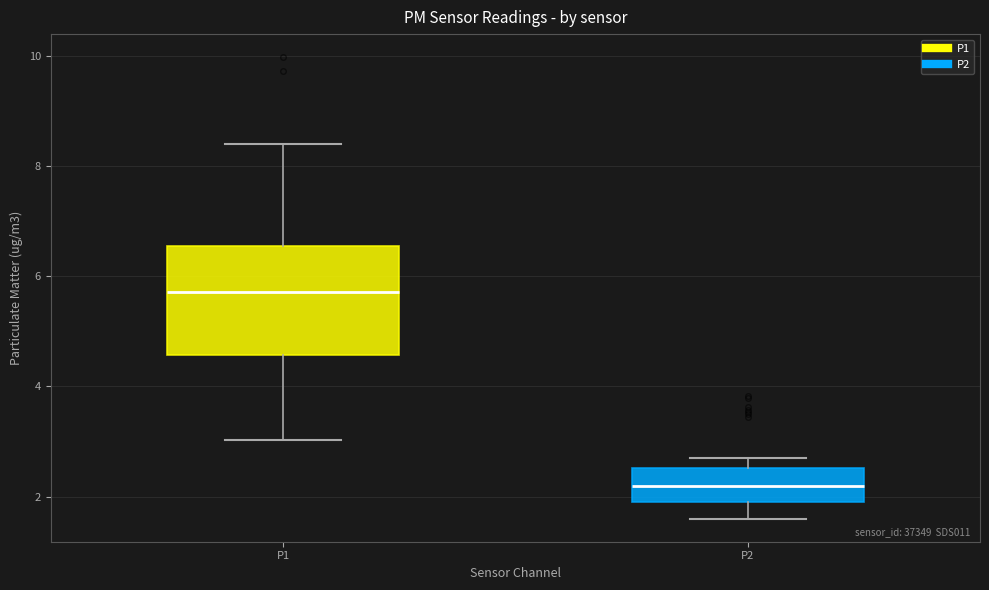

Where does the upper whisker of the box for P1 end on the y-axis? The values are not printed on the chart, so give them approximately, as read against the axis.

8.4